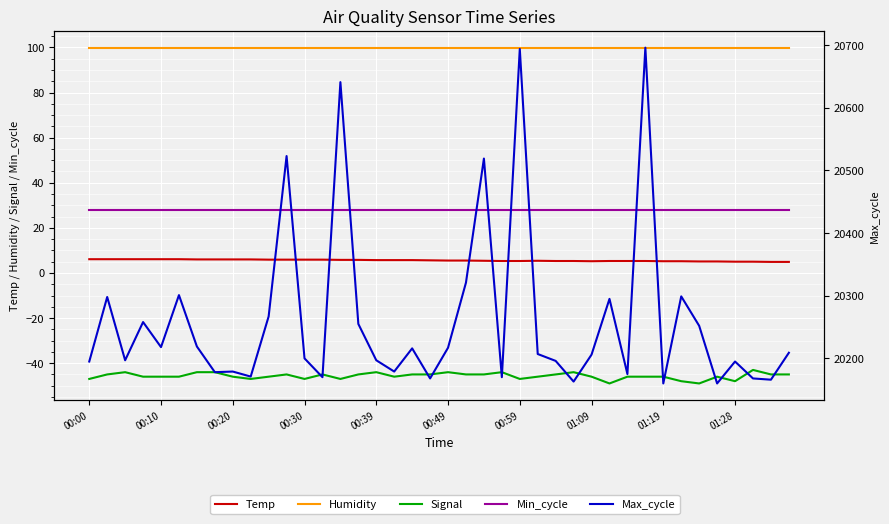

What is the difference between the highest and lowest values at 00:59?

20741.0